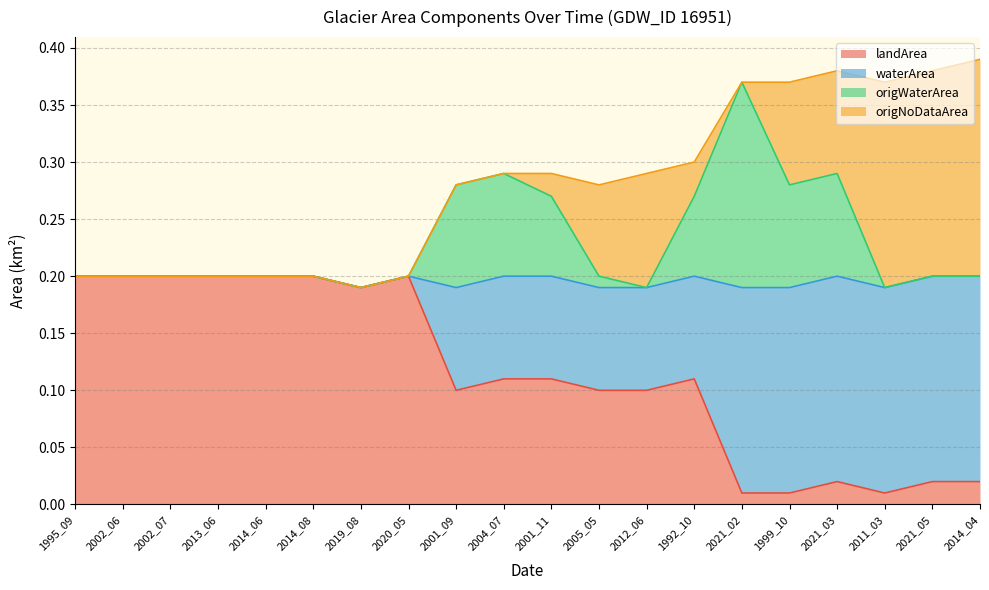

What is the label of the 12th point from the right?

2001_09